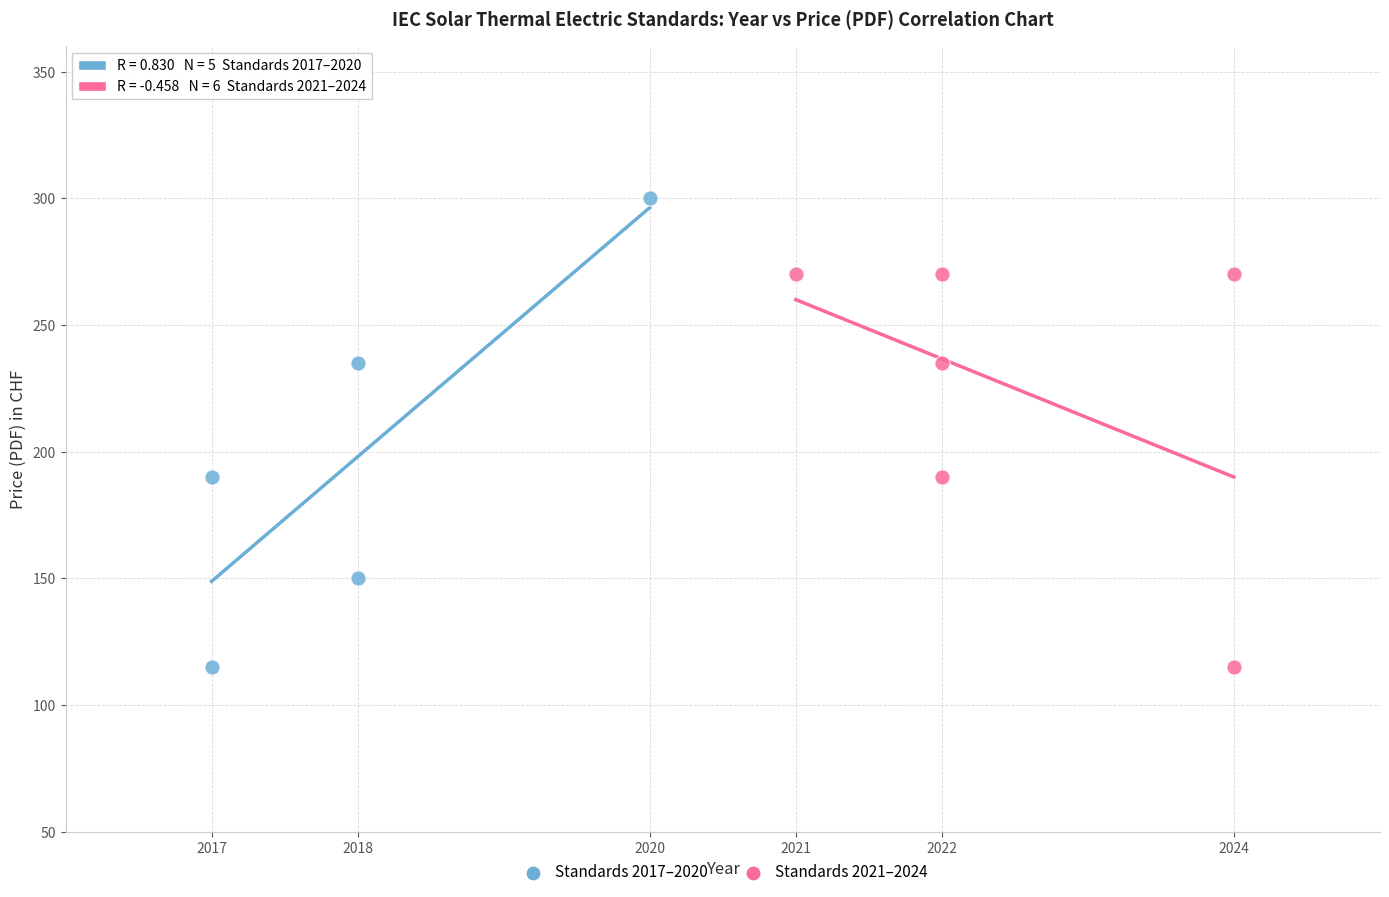

Which series contains the highest Y value?

Standards 2017–2020